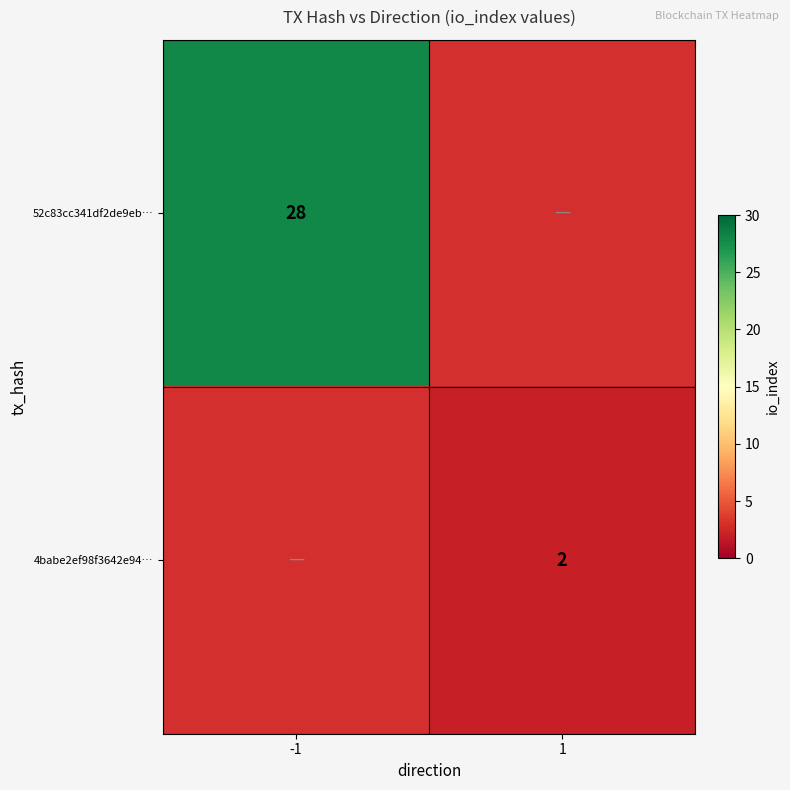

The 4babe2ef98f3642e94… series shows 3 at 1. True or false?

False